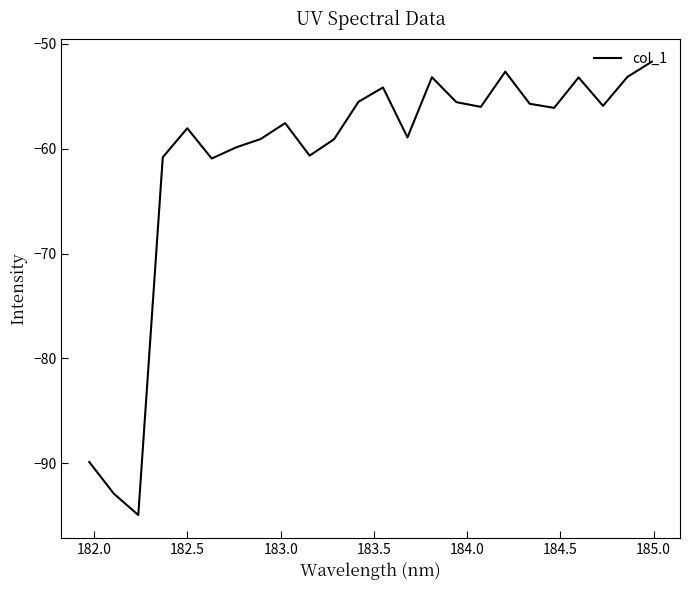

What is the difference between the maximum and minimum values?

43.3